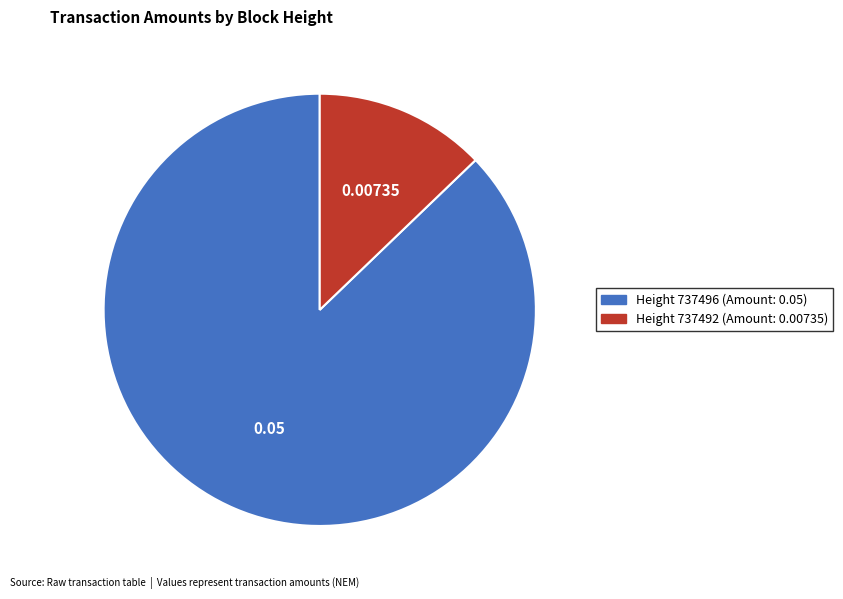

Is there any slice that represents more than half of the pie?

Yes